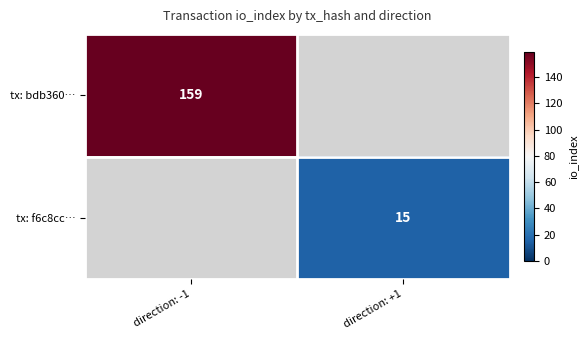

The tx: f6c8cc… series shows 25 at direction: +1. True or false?

False